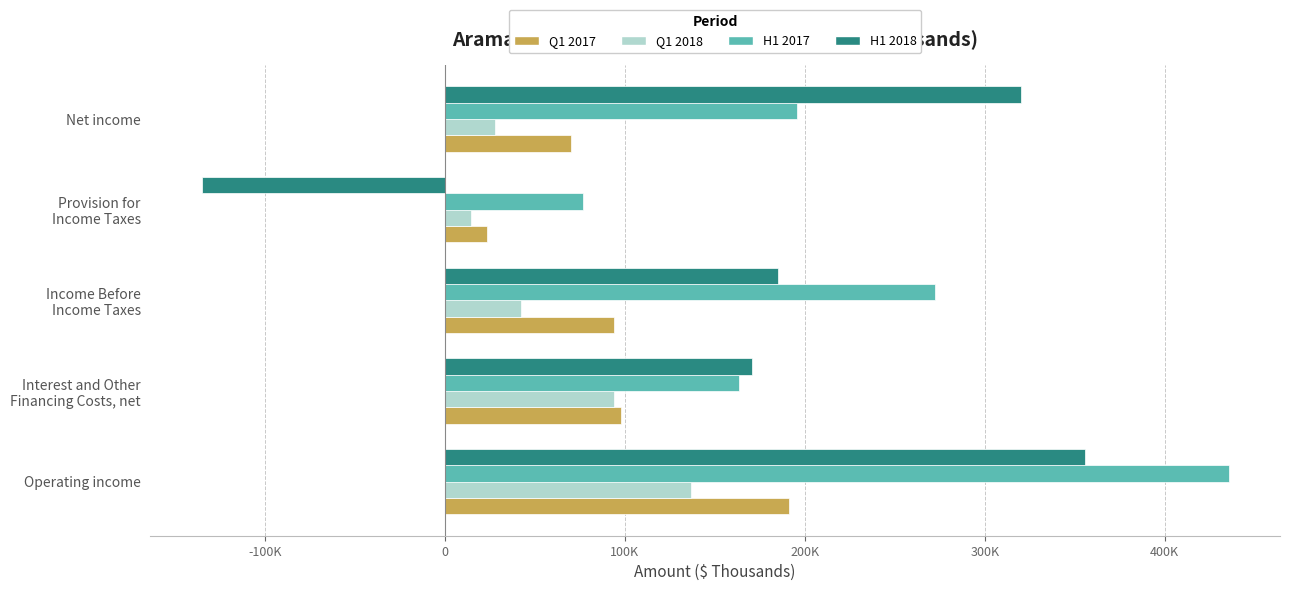

What is the sum of all H1 2017 values?

1143117